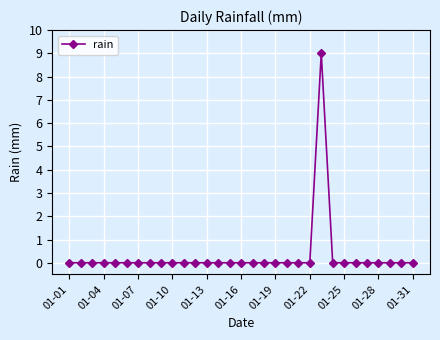

True or false: the data has more than 0 interior local peaks.

True